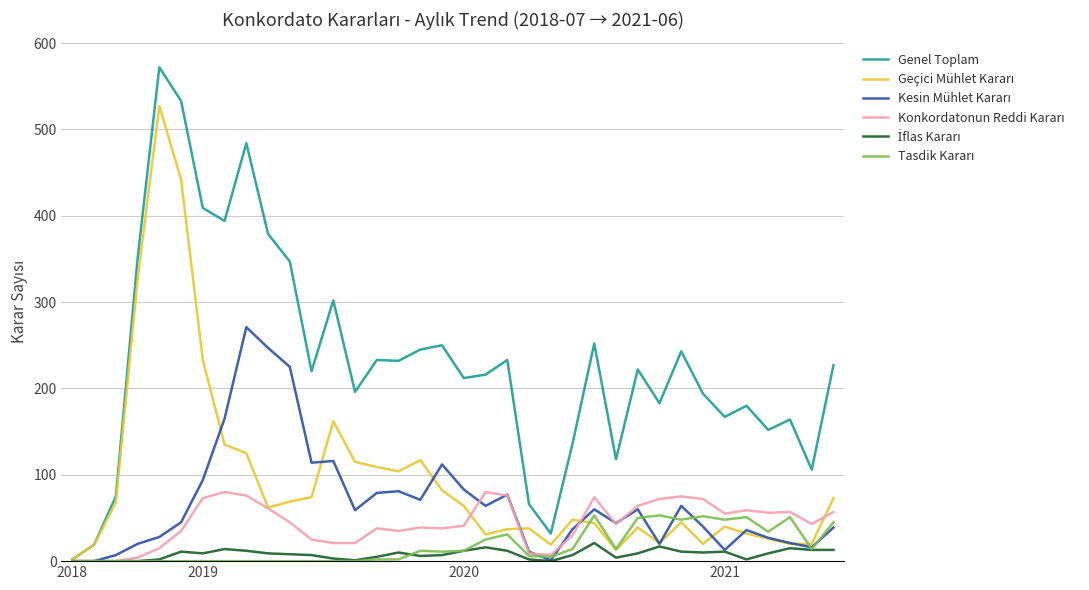

Which series has the largest total across all categories?

Genel Toplam